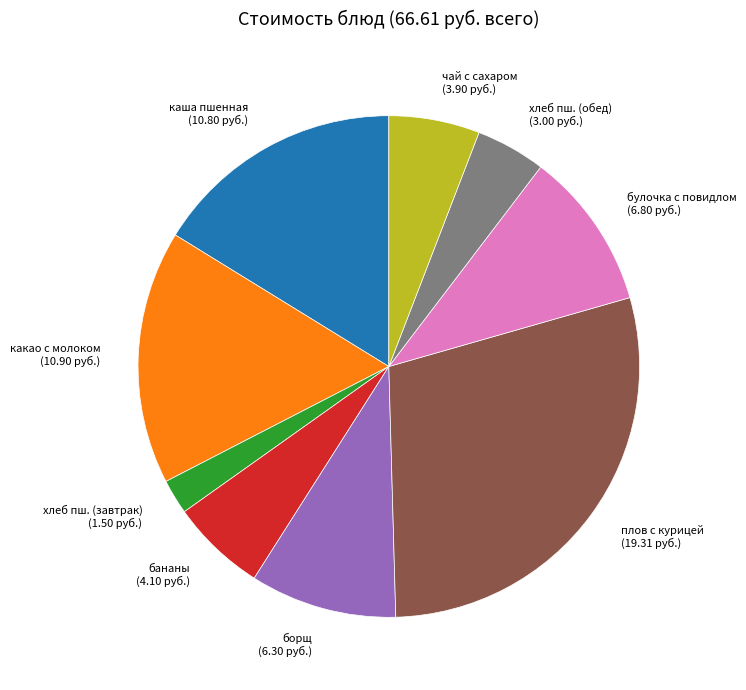

Approximately how many times larger is the value at булочка с повидлом (6.80 руб.) compared to хлеб пш. (обед) (3.00 руб.)?

2.3